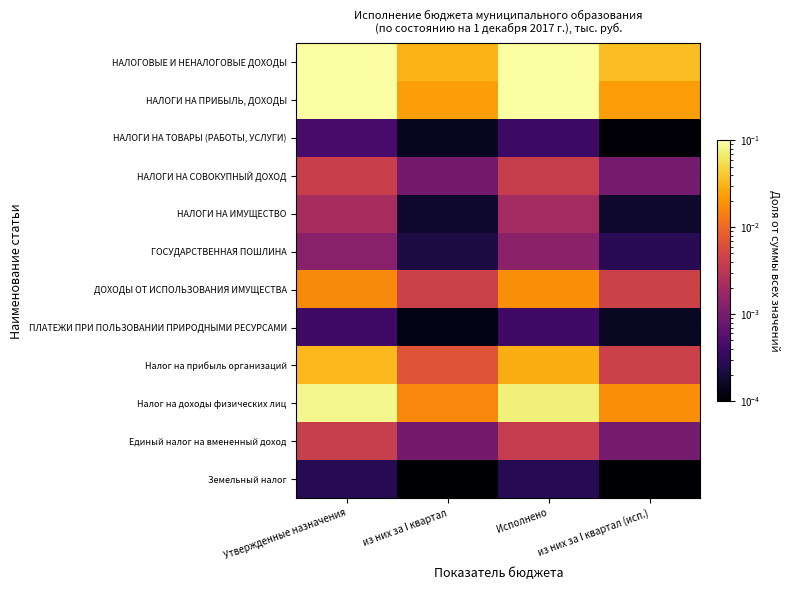

At which category is the sum across all series the highest?

Утвержденные назначения